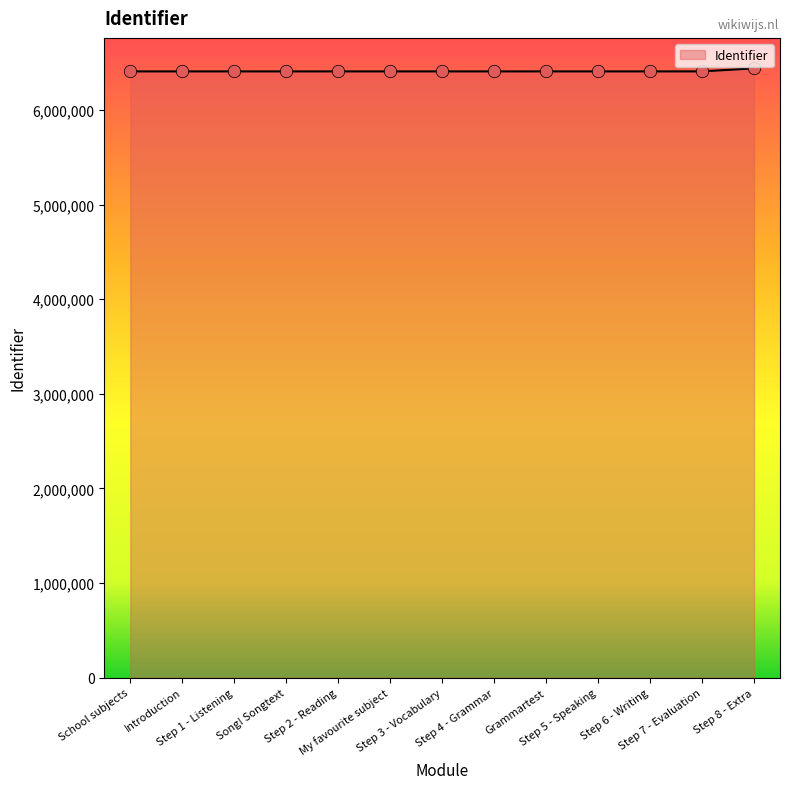

What is the ratio of the value at Step 5 - Speaking to the value at Song! Songtext?

1.0